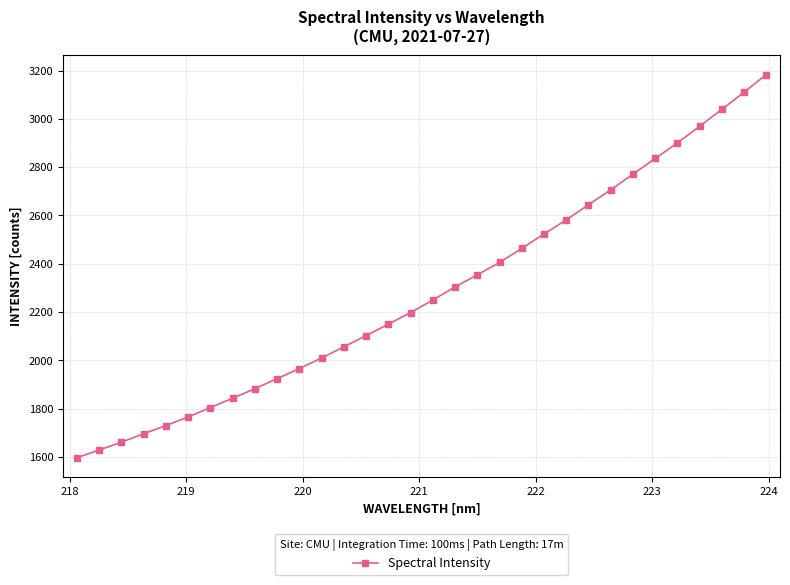

What is the minimum value shown in the chart?

1597.1